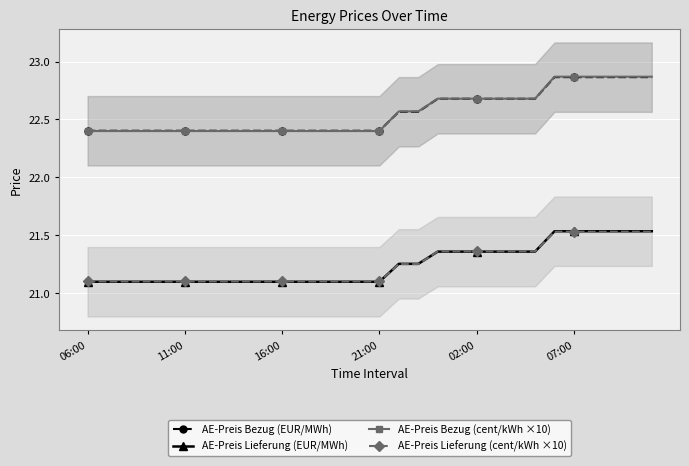

Count the AE-Preis Bezug (EUR/MWh) values in the range 22 to 23.

30